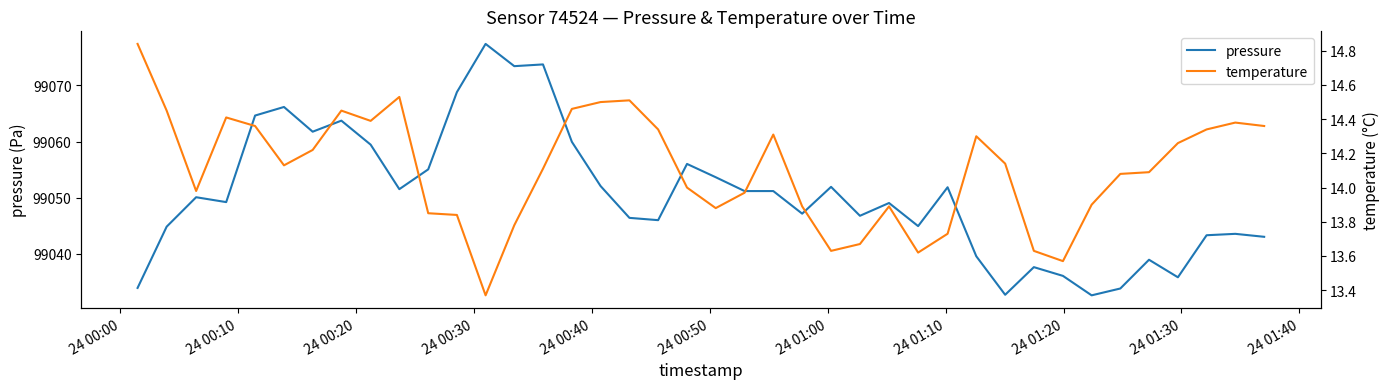

The value of pressure at 19 is 141162.2. True or false?

False